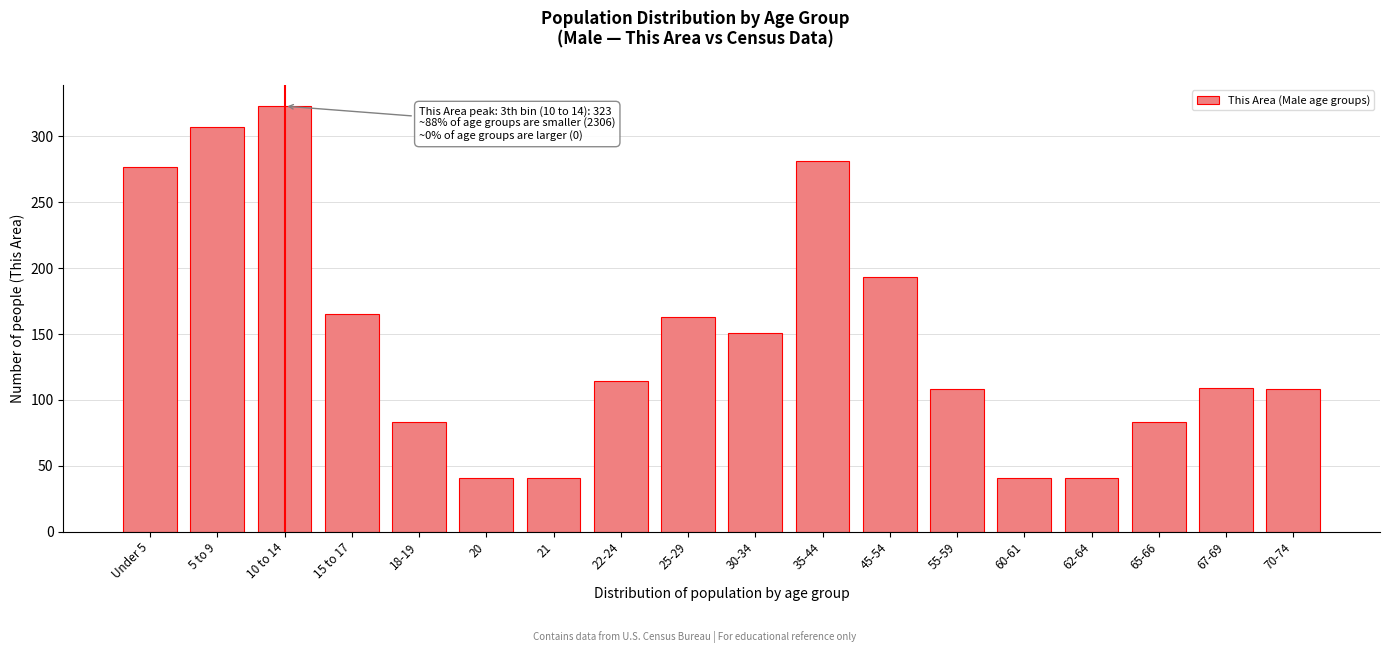

What is the label of the 6th bar from the right?

55-59